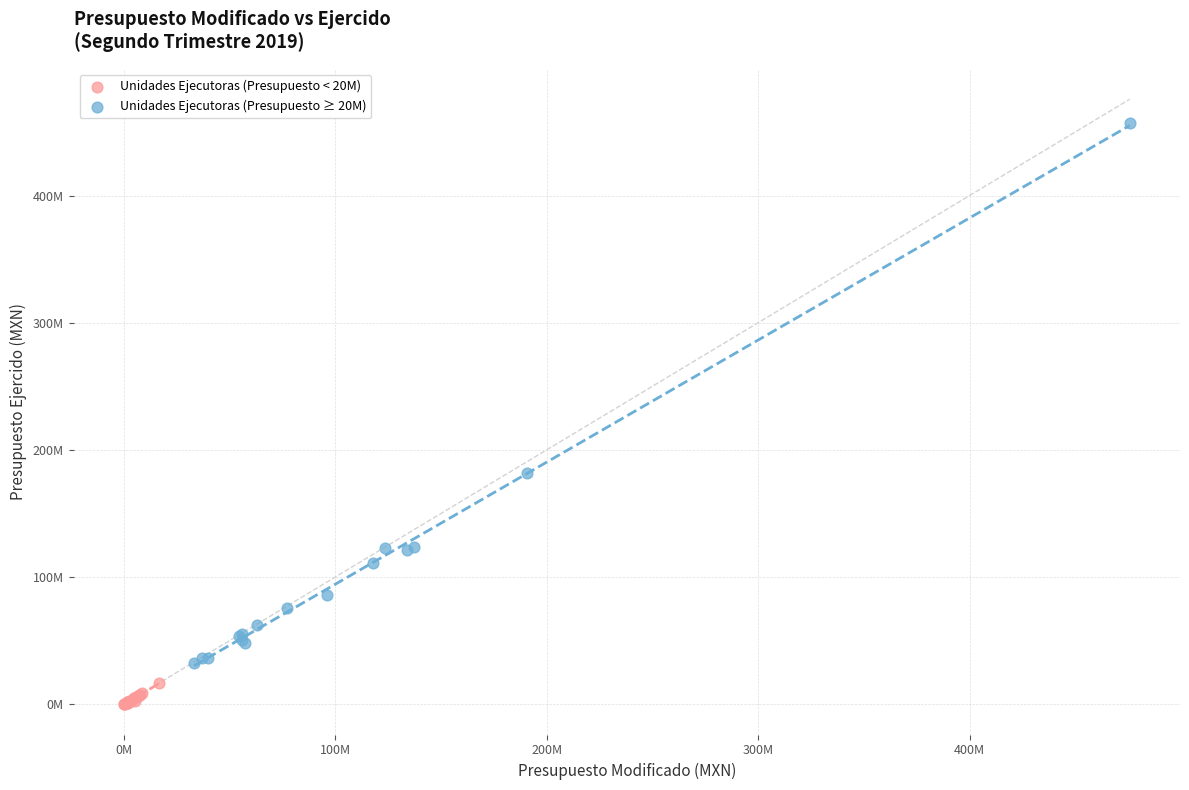

Which series contains the highest Y value?

Unidades Ejecutoras (Presupuesto ≥ 20M)